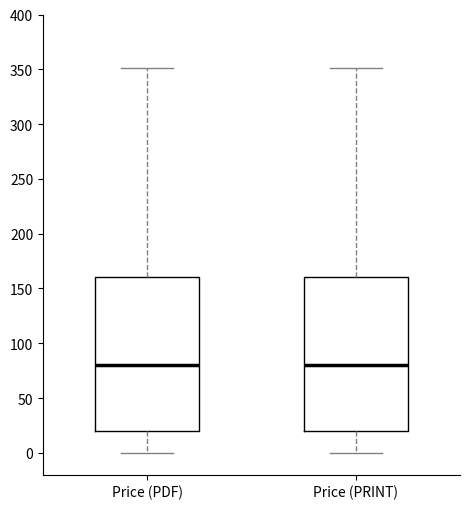

Reading left to right, read every box against the y-axis: the position of its median line, the range the box covers, and the ends of its whiskers. The values are not printed on the chart, so give them approximately, as read against the axis.

Price (PDF): median 80, box 20 to 160, whiskers 0 to 350
Price (PRINT): median 80, box 20 to 160, whiskers 0 to 350